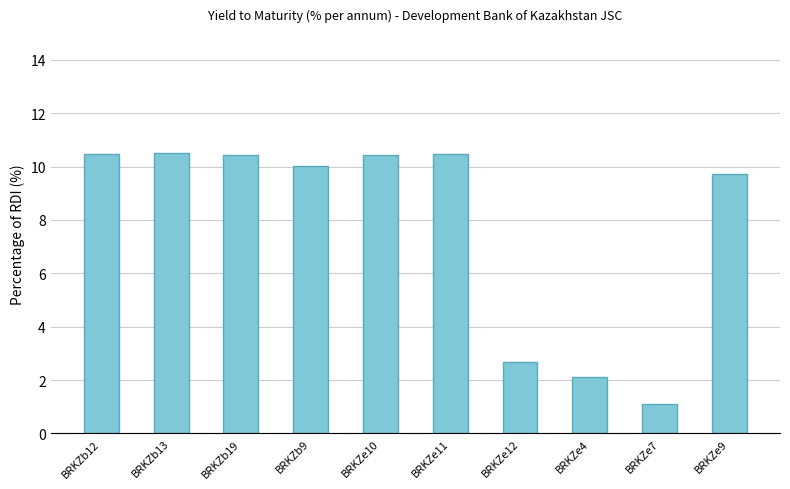

What is the greatest value displayed?

10.5